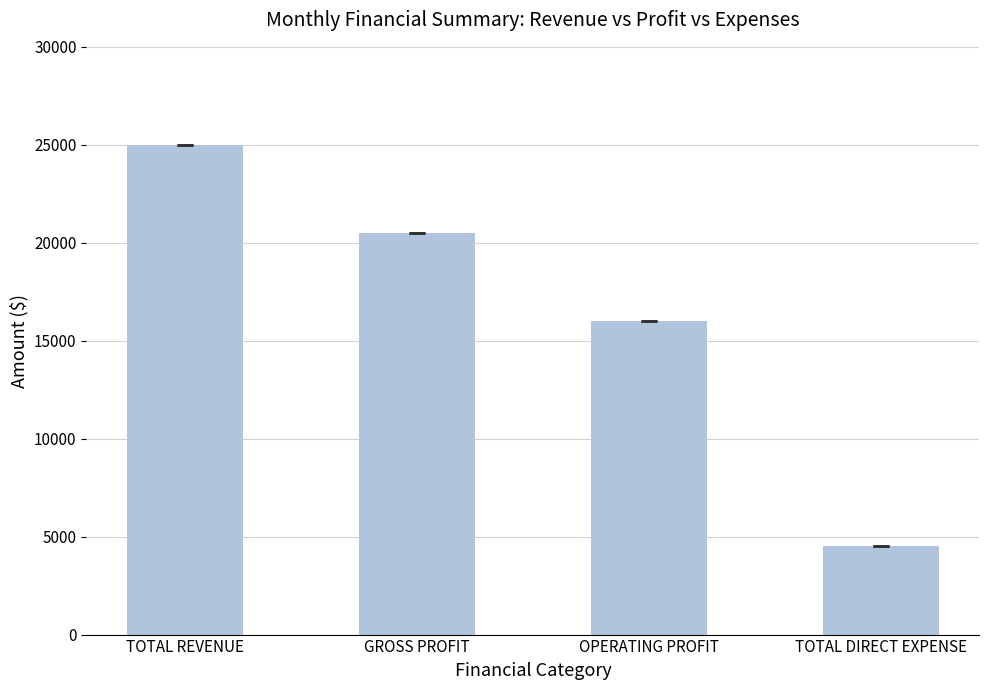

List the labels in order of value, smallest first.

TOTAL DIRECT EXPENSE, OPERATING PROFIT, GROSS PROFIT, TOTAL REVENUE